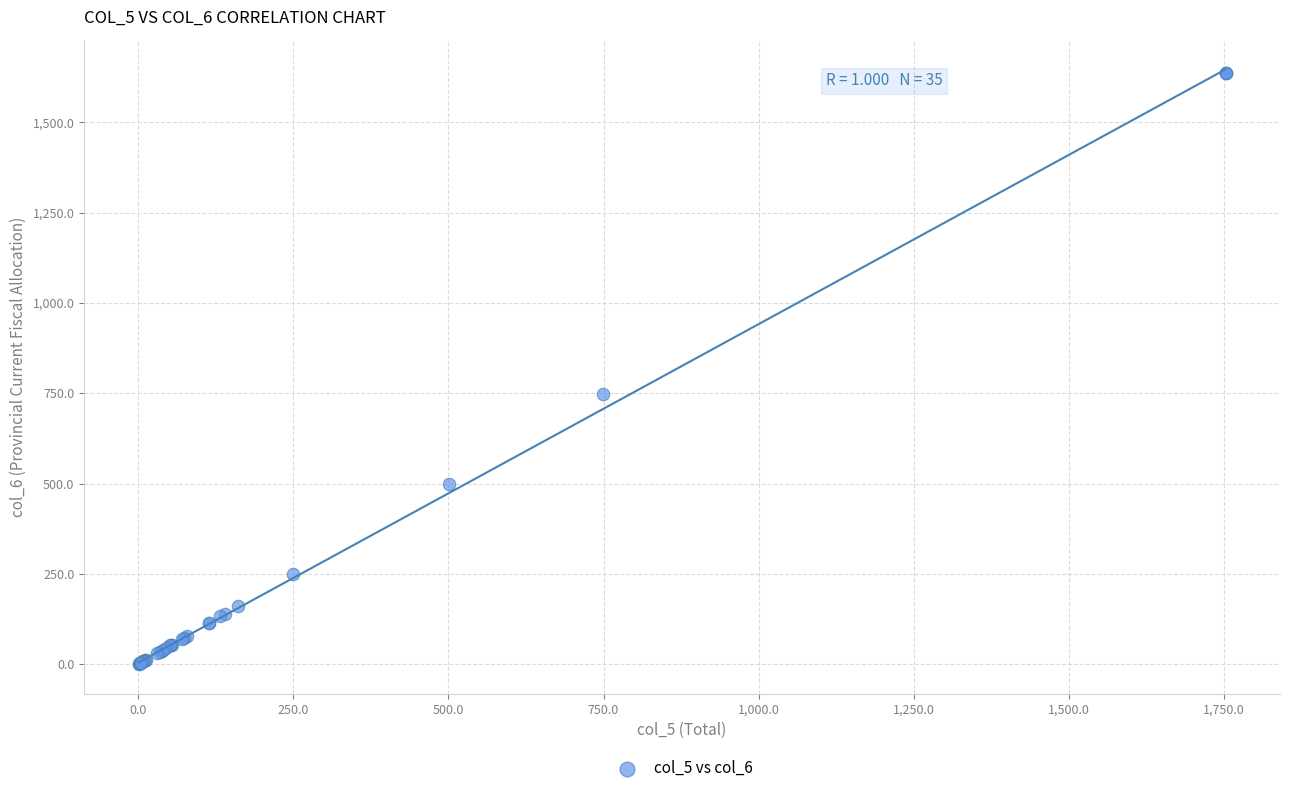

What Y value in the scatter plot is closest to 818?

749.1